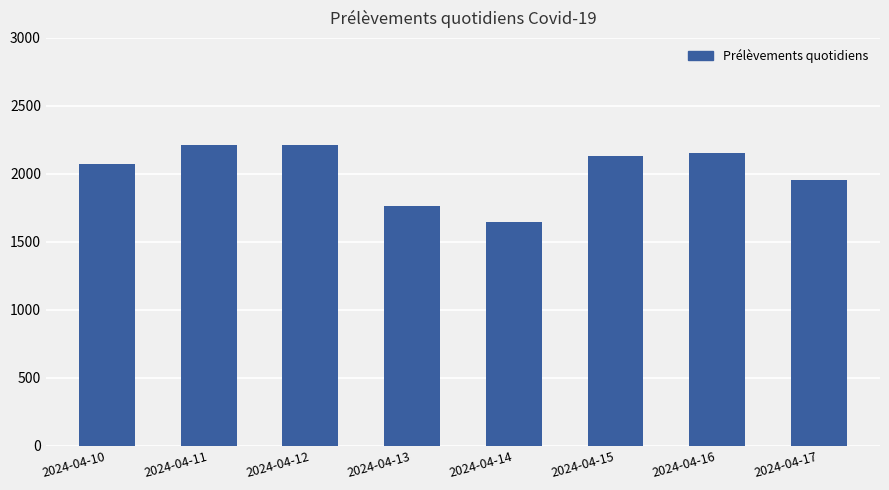

Are the bars grouped side by side (vs. stacked)?

No